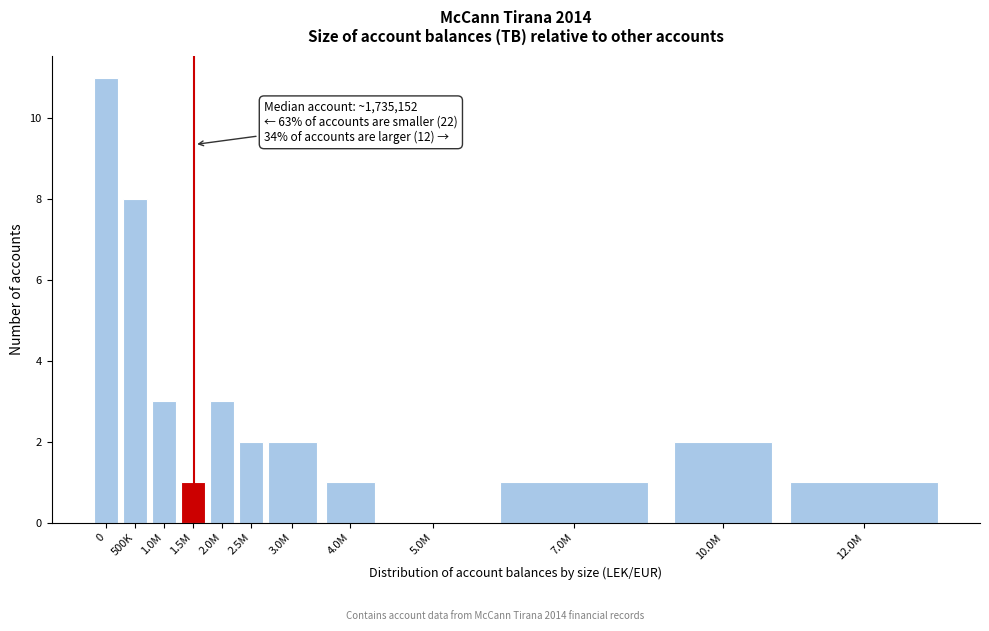

Reading left to right, extract all data points from this chart.

0=11	500K=8	1.0M=3	1.5M=1	2.0M=3	2.5M=2	3.0M=2	4.0M=1	5.0M=0	7.0M=1	10.0M=2	12.0M=1